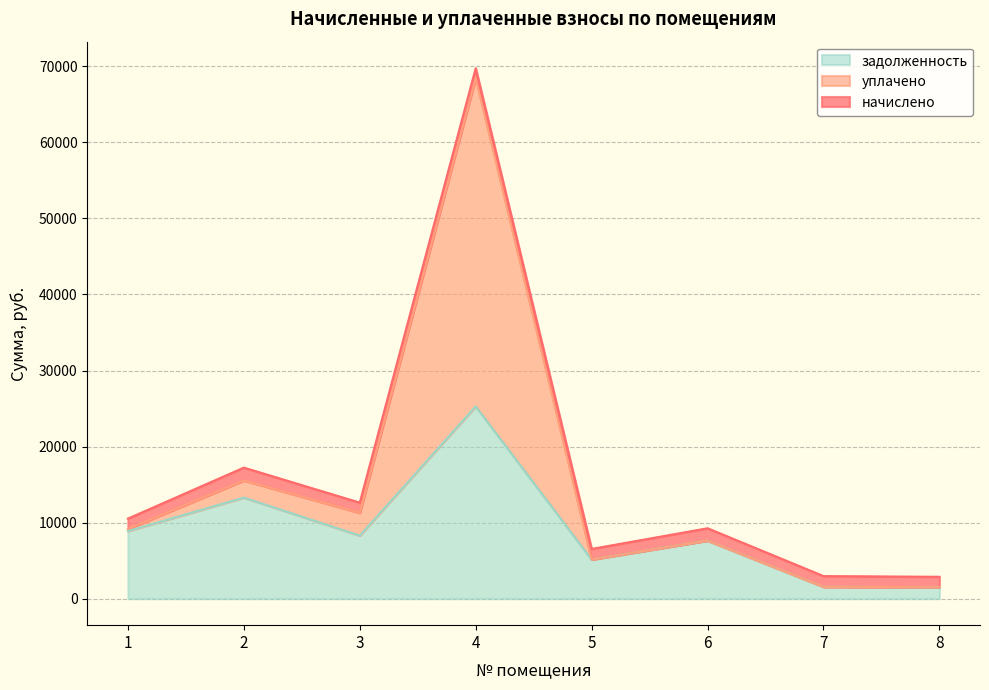

At which label does задолженность first exceed 8288?

1